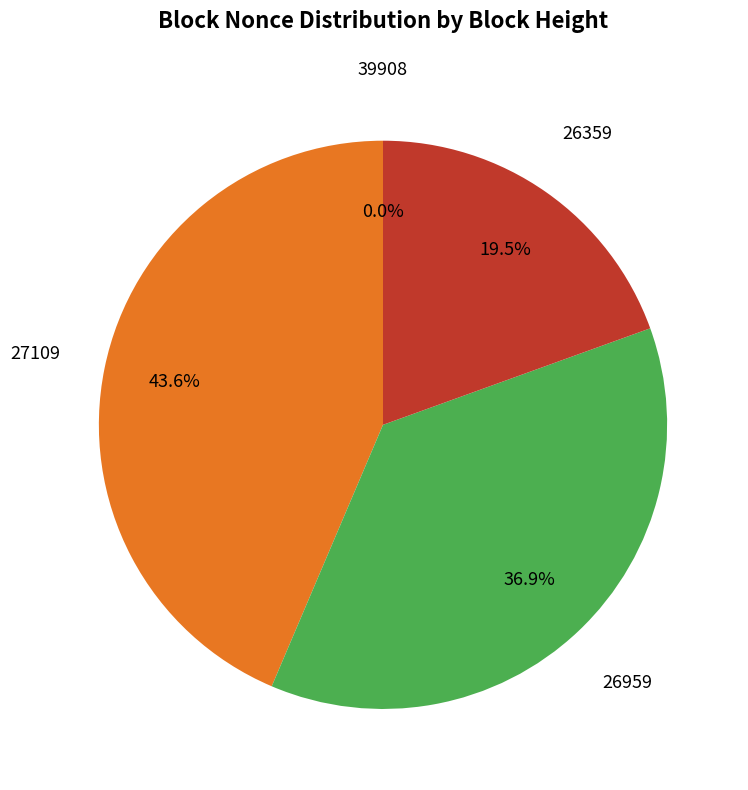

How many segments does this pie chart have?

4